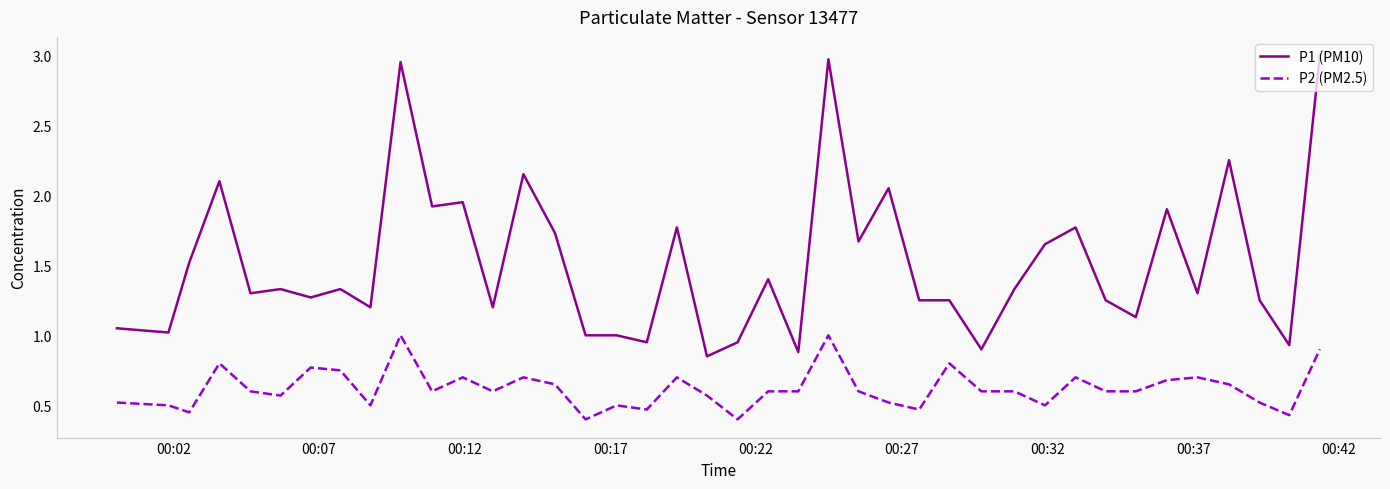

True or false: P2 (PM2.5) and P1 (PM10) intersect in this chart.

False